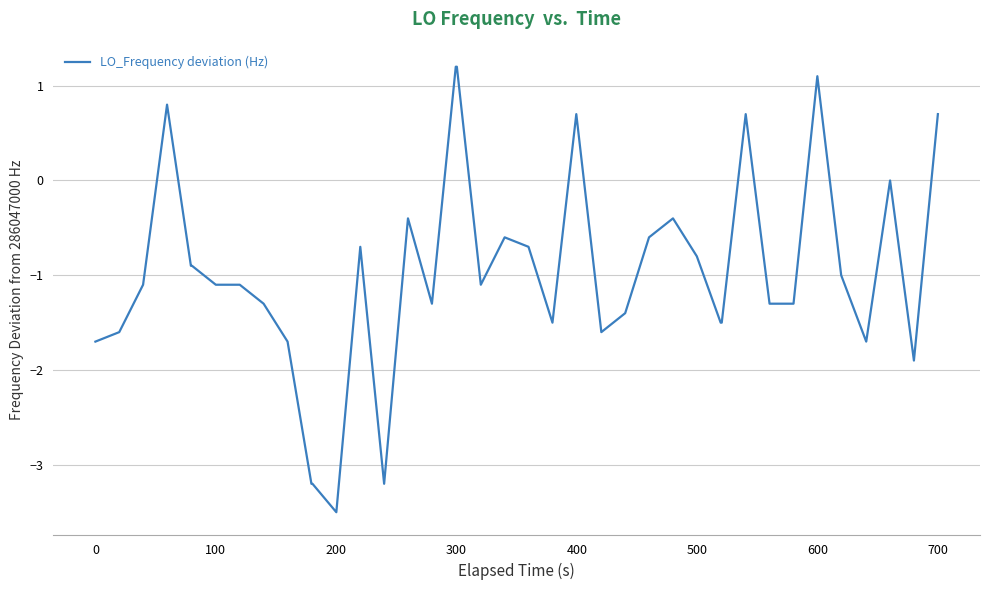

What is the difference between the maximum and minimum values?

4.7